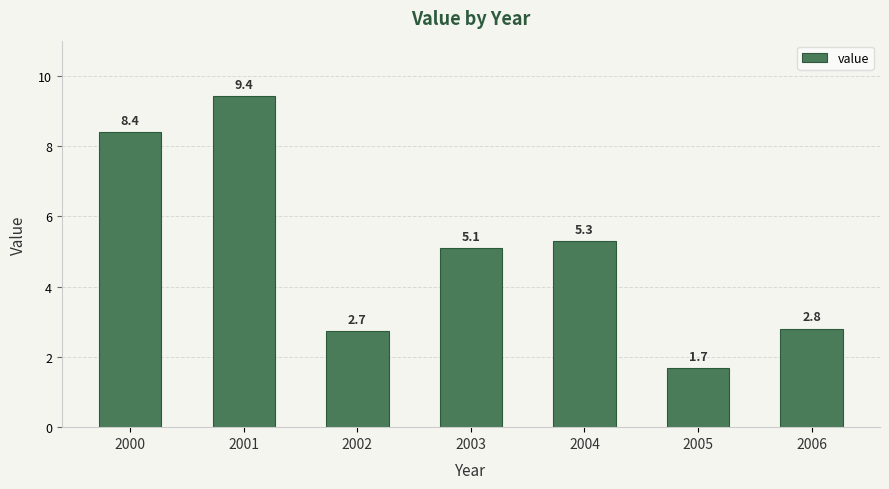

What is the difference between the second highest and minimum values?

6.7